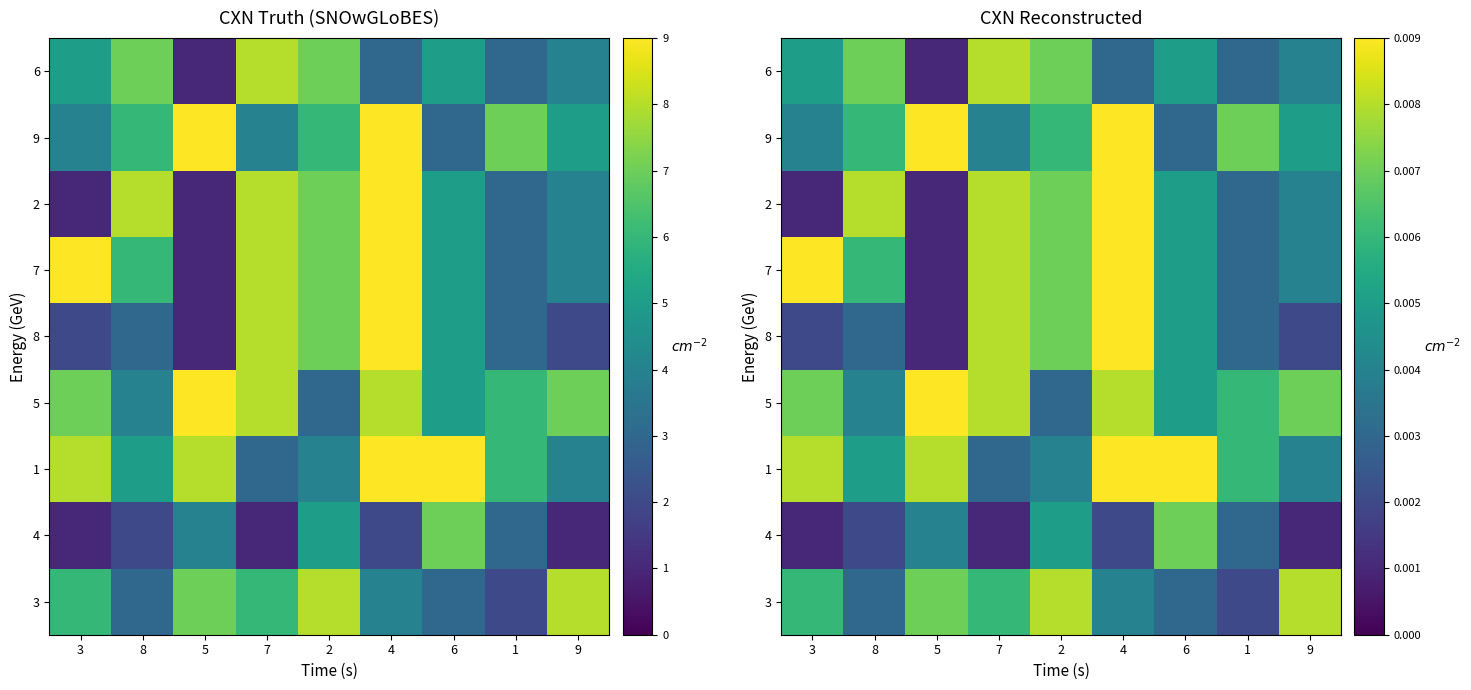

At which label is 6 closest to 0?

5